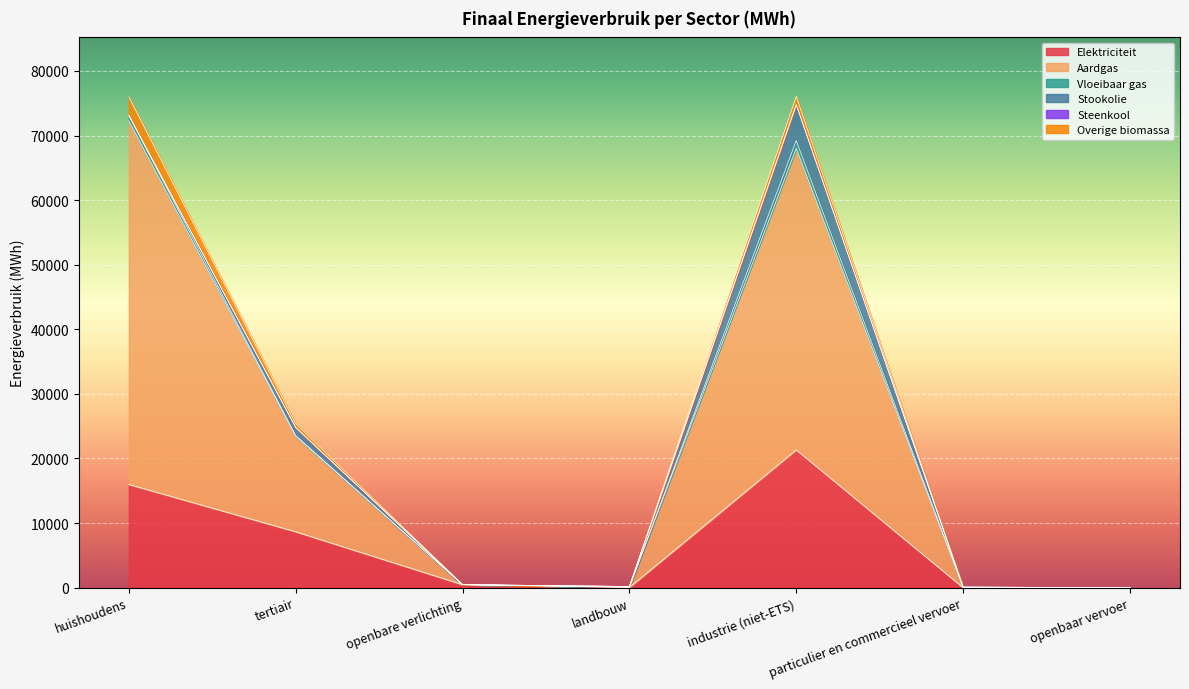

The value of Overige biomassa at particulier en commercieel vervoer is -1017.1. True or false?

False